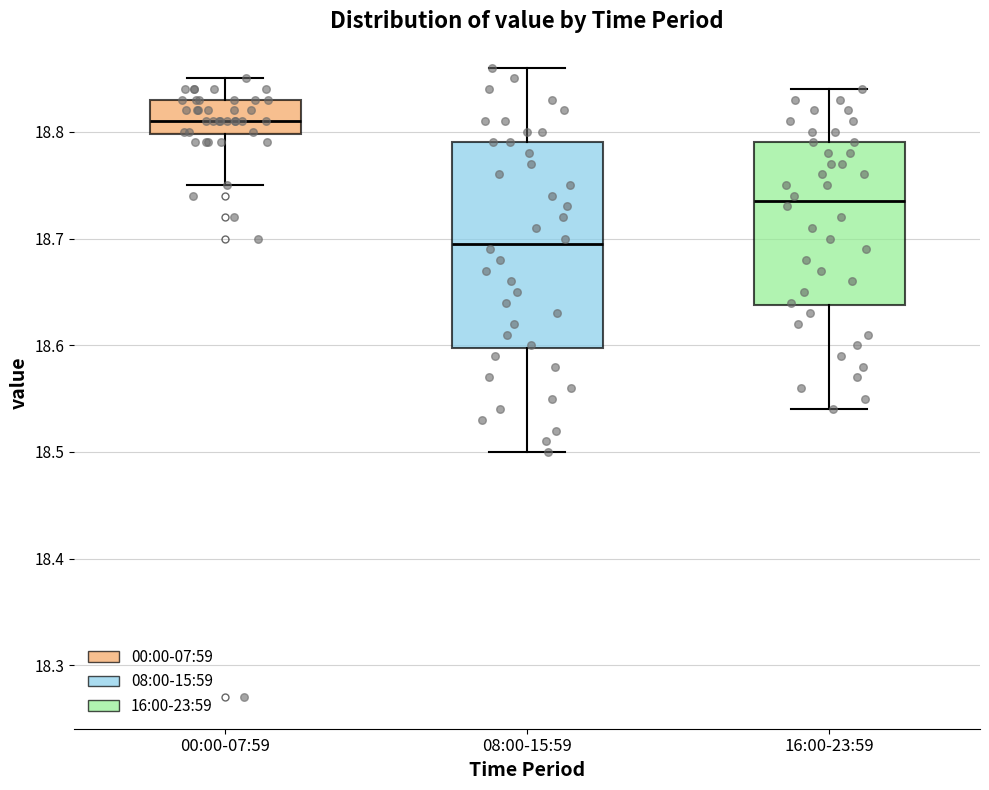

Which box is the tallest, from its lower edge to its upper edge?

08:00-15:59